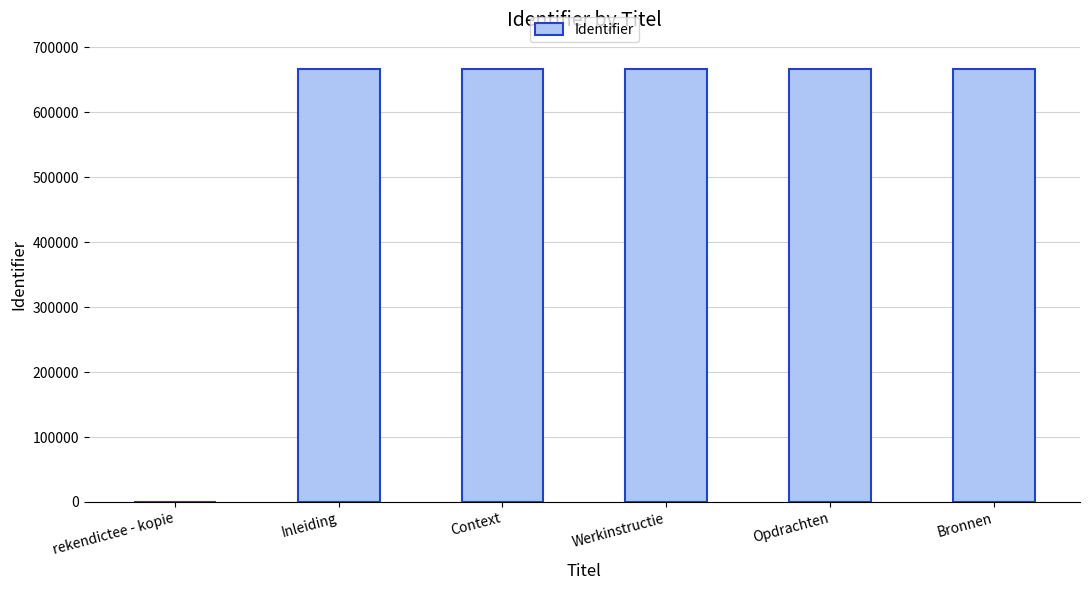

At which label is the value closest to 333751?

Inleiding